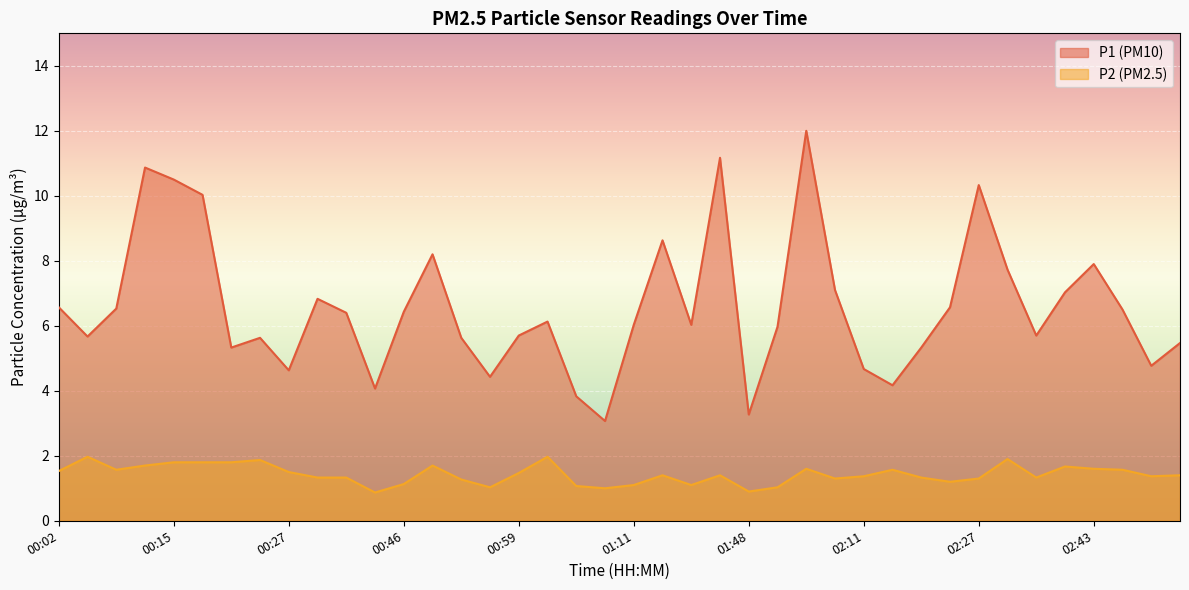

How many data points in P2 are less than 1?

2